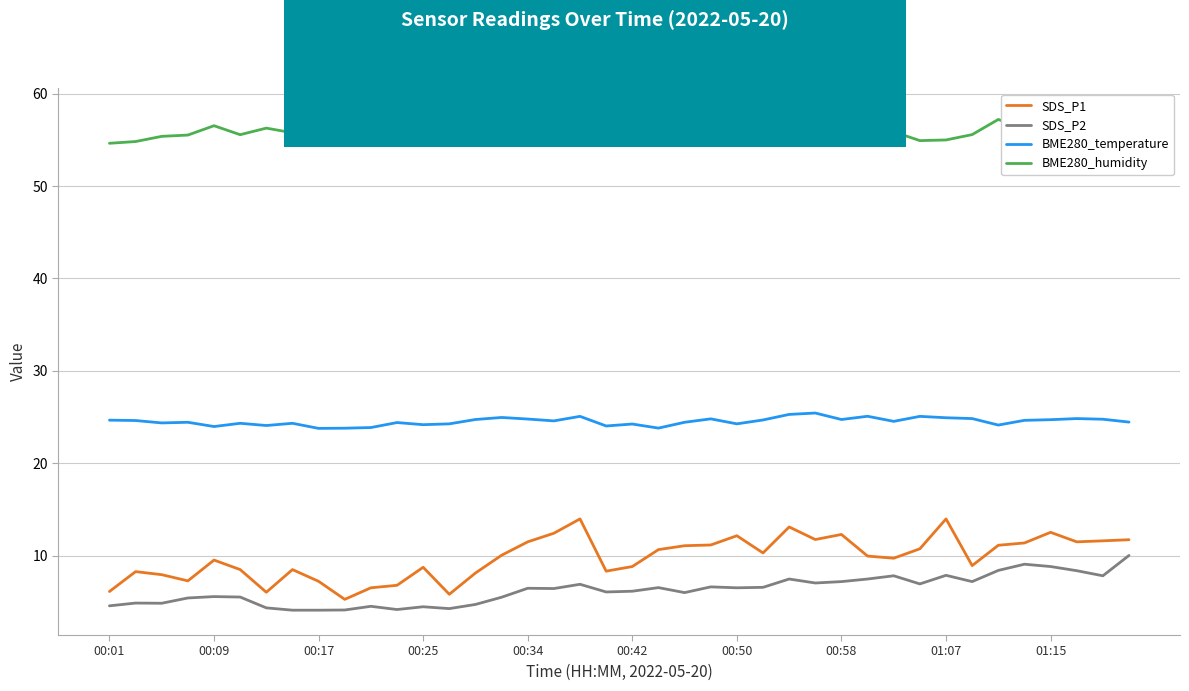

Which series has the largest range (max minus min)?

SDS_P1